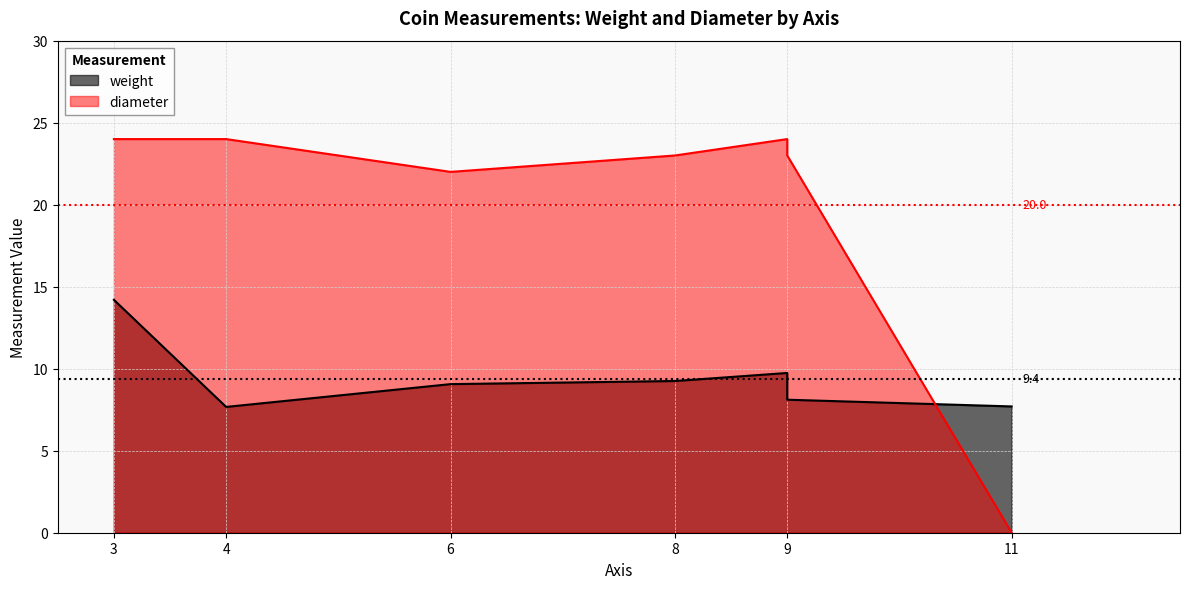

The weight series shows 9.2 at 8. True or false?

True